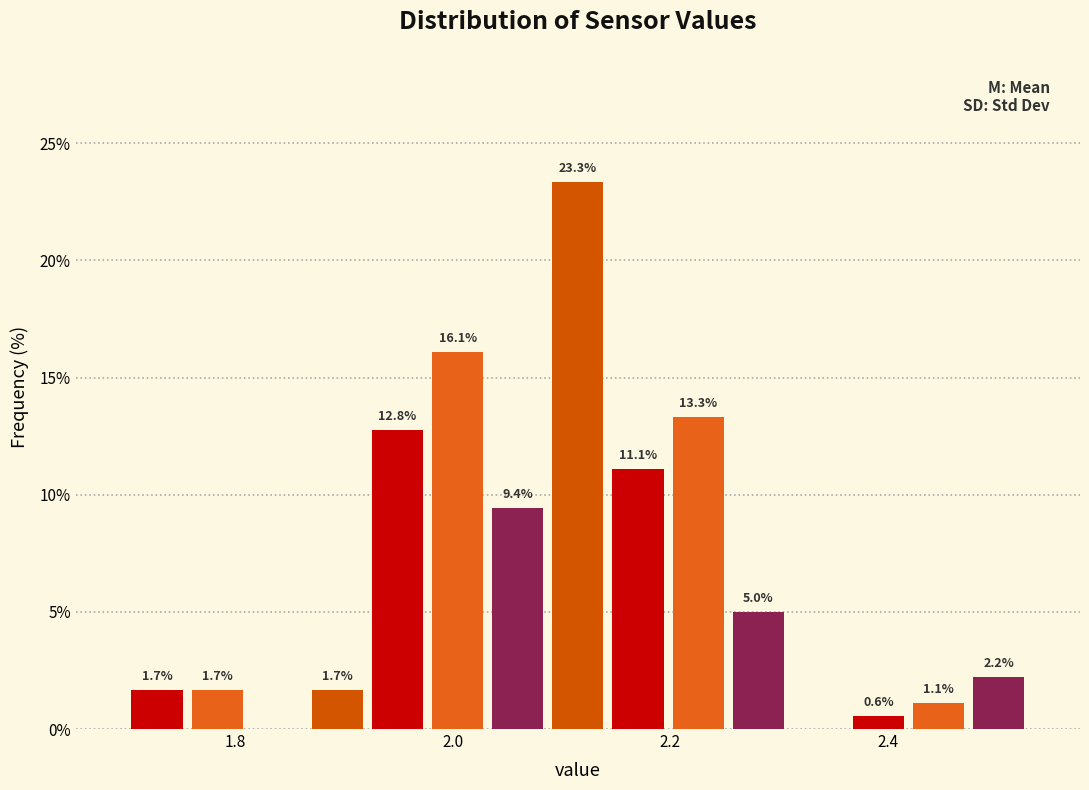

Around what value on the x-axis is the tallest bar? Give the approximate position of its centre, as read against the axis.

2.12